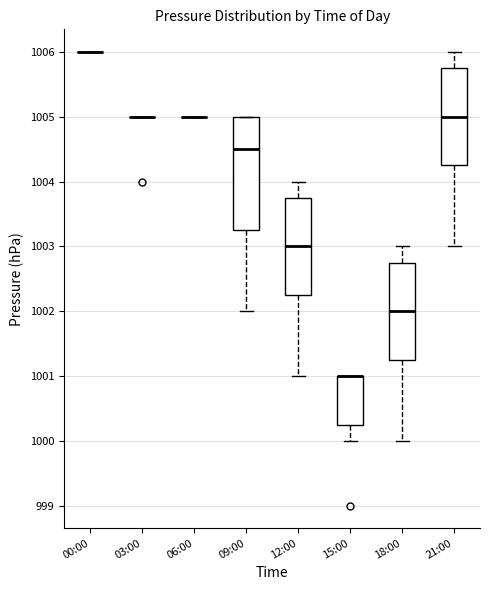

Reading left to right, read every box against the y-axis: the position of its median line, the range the box covers, and the ends of its whiskers. The values are not printed on the chart, so give them approximately, as read against the axis.

00:00: box collapsed to a line at 1006.0, whiskers 1006.0 to 1006.0
03:00: box collapsed to a line at 1005.0, whiskers 1005.0 to 1005.0
06:00: box collapsed to a line at 1005.0, whiskers 1005.0 to 1005.0
09:00: median 1004.5, box 1003.3 to 1005.0, whiskers 1002.0 to 1005.0
12:00: median 1003.0, box 1002.3 to 1003.8, whiskers 1001.0 to 1004.0
15:00: median 1001.0 (drawn on the box's upper edge), box 1000.3 to 1001.0, whiskers 1000.0 to 1001.0
18:00: median 1002.0, box 1001.3 to 1002.8, whiskers 1000.0 to 1003.0
21:00: median 1005.0, box 1004.3 to 1005.8, whiskers 1003.0 to 1006.0